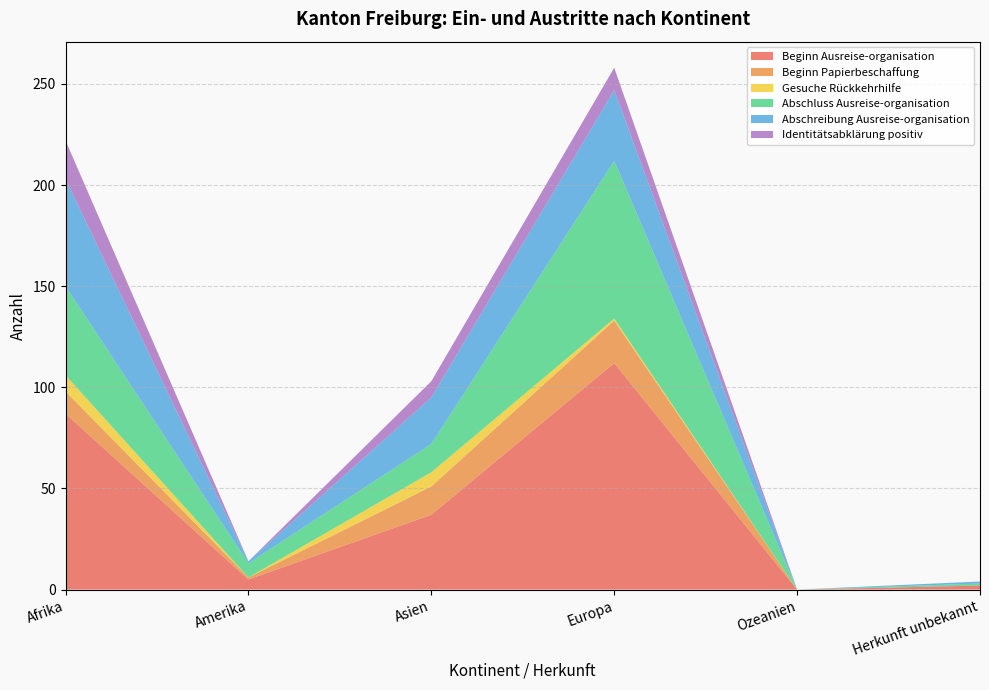

Reading right to left, list all the values displayed in this chart.

Beginn Ausreise-organisation: Herkunft unbekannt=2	Ozeanien=0	Europa=112	Asien=37	Amerika=5	Afrika=87
Beginn Papierbeschaffung: Herkunft unbekannt=0	Ozeanien=0	Europa=21	Asien=14	Amerika=1	Afrika=11
Gesuche Rückkehrhilfe: Herkunft unbekannt=0	Ozeanien=0	Europa=1	Asien=7	Amerika=0	Afrika=8
Abschluss Ausreise-organisation: Herkunft unbekannt=1	Ozeanien=0	Europa=78	Asien=14	Amerika=7	Afrika=44
Abschreibung Ausreise-organisation: Herkunft unbekannt=1	Ozeanien=0	Europa=35	Asien=23	Amerika=1	Afrika=53
Identitätsabklärung positiv: Herkunft unbekannt=0	Ozeanien=0	Europa=11	Asien=8	Amerika=0	Afrika=19